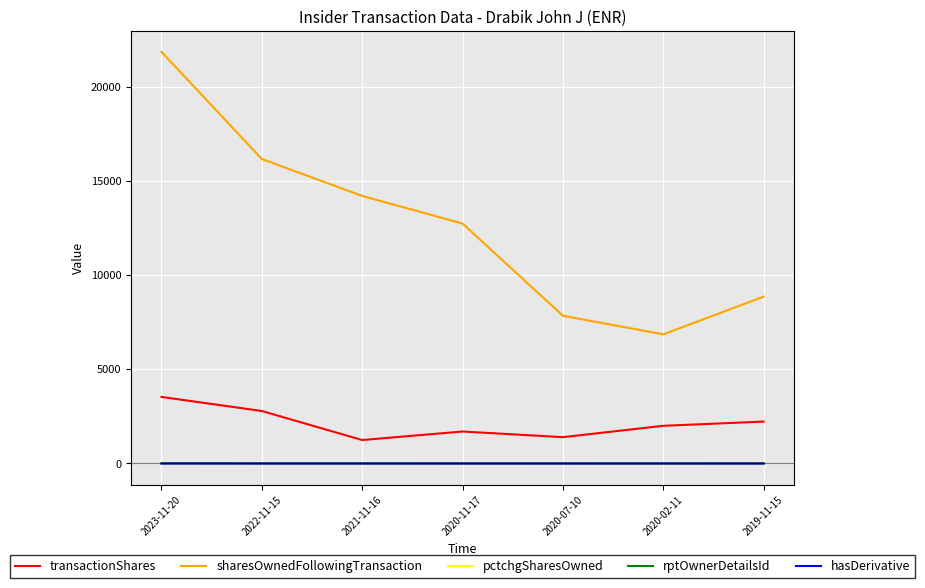

How many lines are shown in the chart?

5